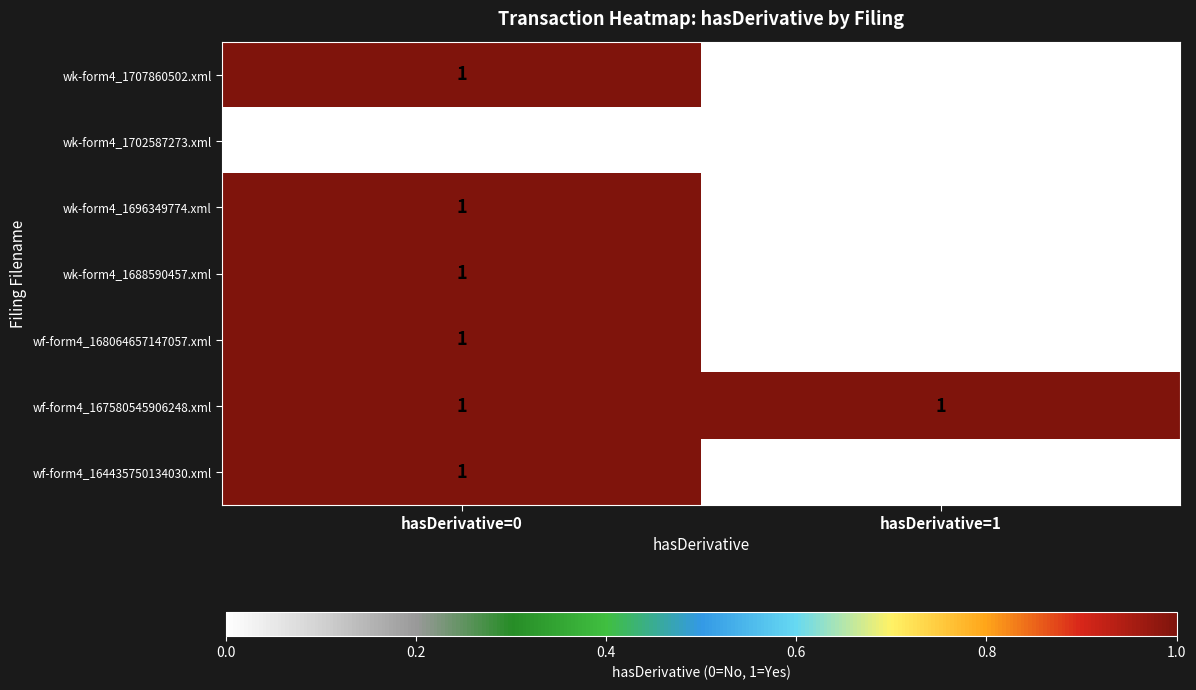

Which category has the lowest value in the wf-form4_164435750134030.xml series?

hasDerivative=1